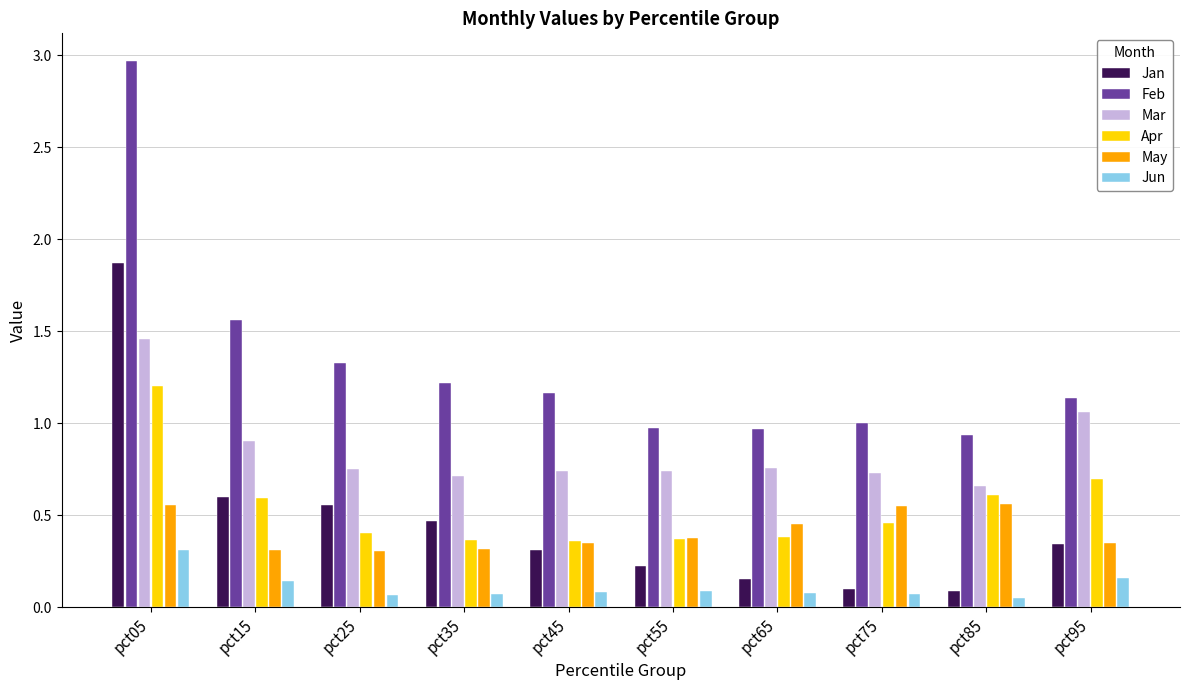

Which series has the widest spread of values?

Feb